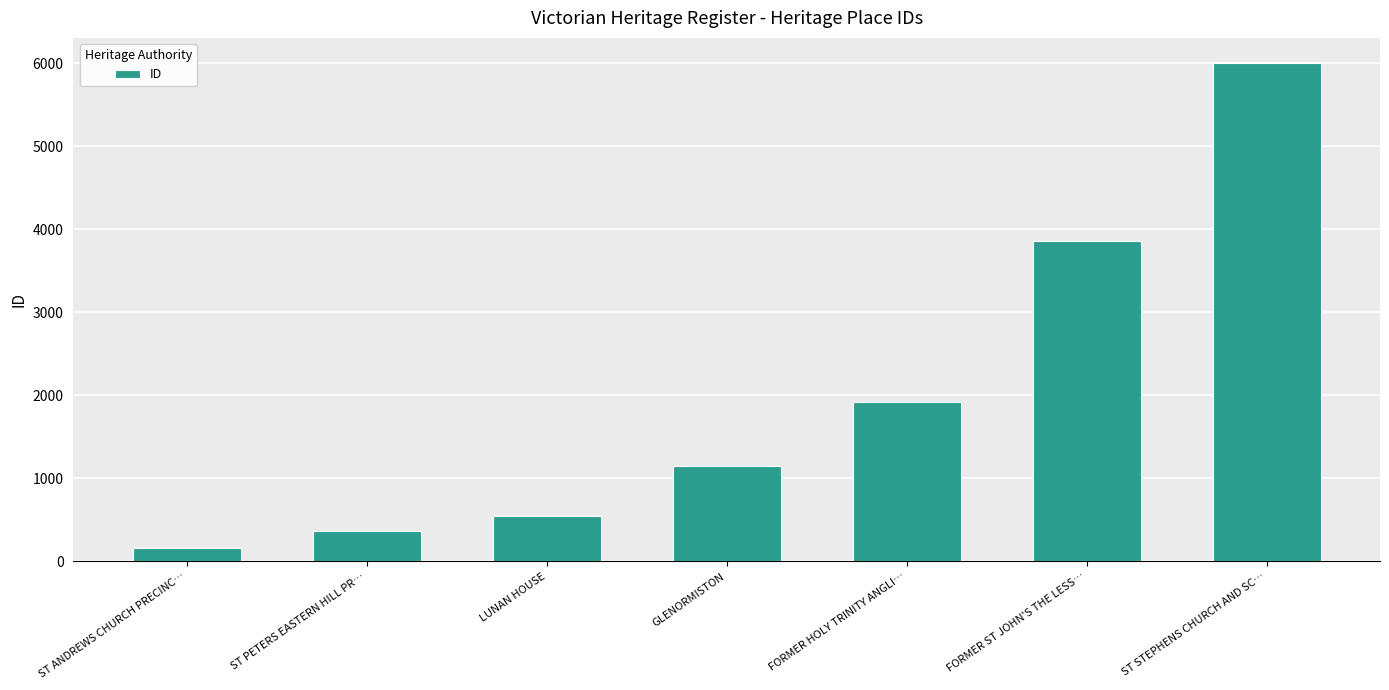

What is the label of the 1st bar from the right?

ST STEPHENS CHURCH AND SC…